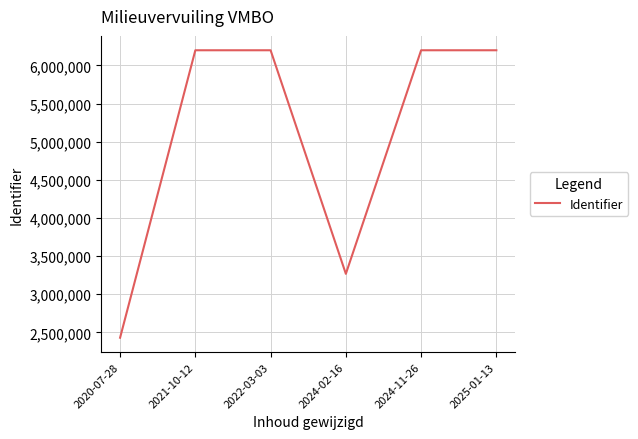

At which category does the chart reach its minimum across all series?

2020-07-28